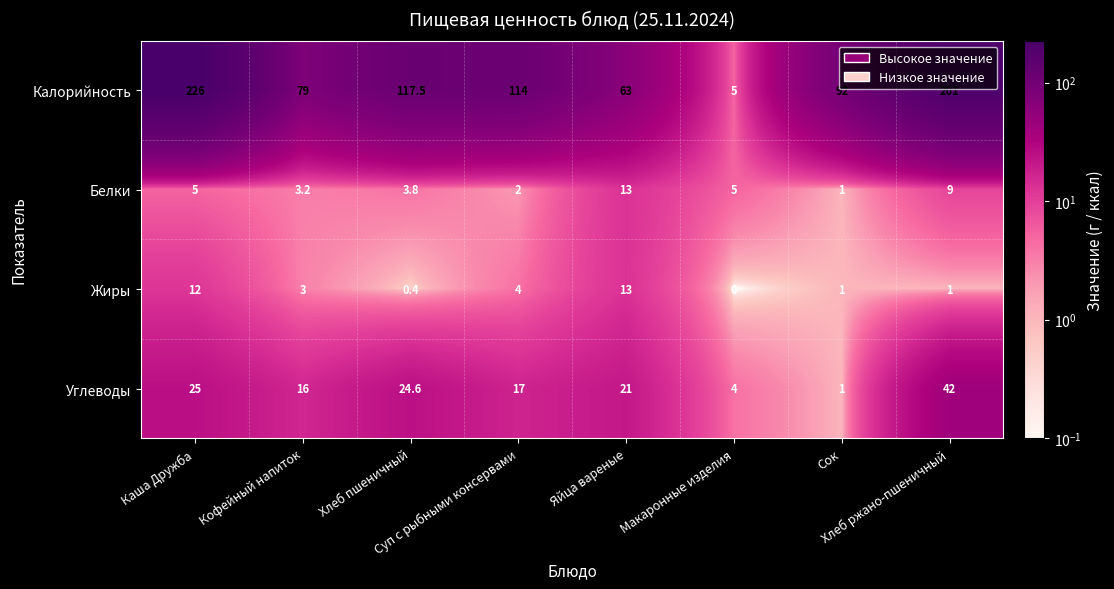

What is the maximum value shown in the chart?

226.0